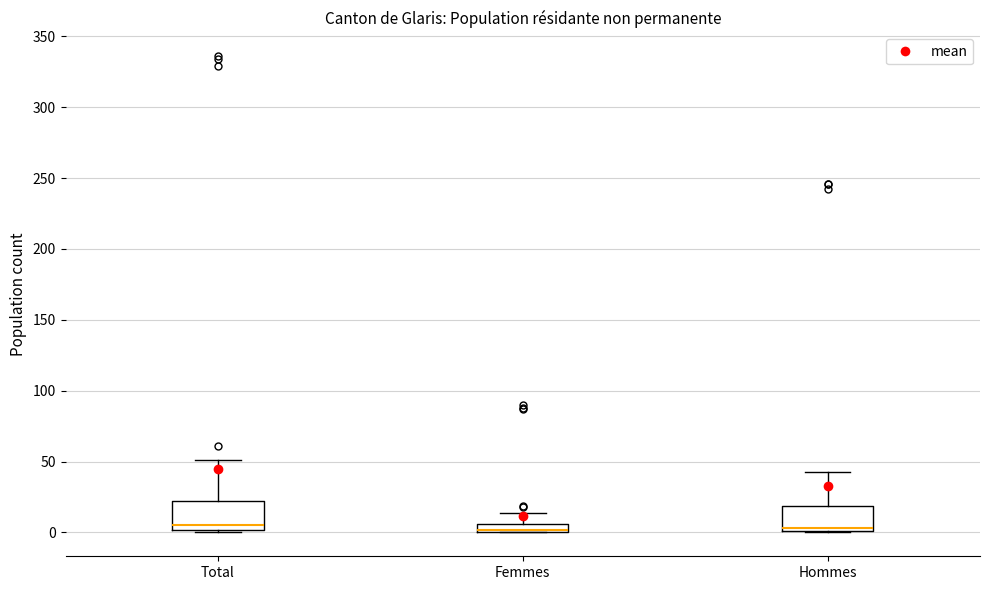

Where does the upper whisker of the box for Femmes end on the y-axis? The values are not printed on the chart, so give them approximately, as read against the axis.

15